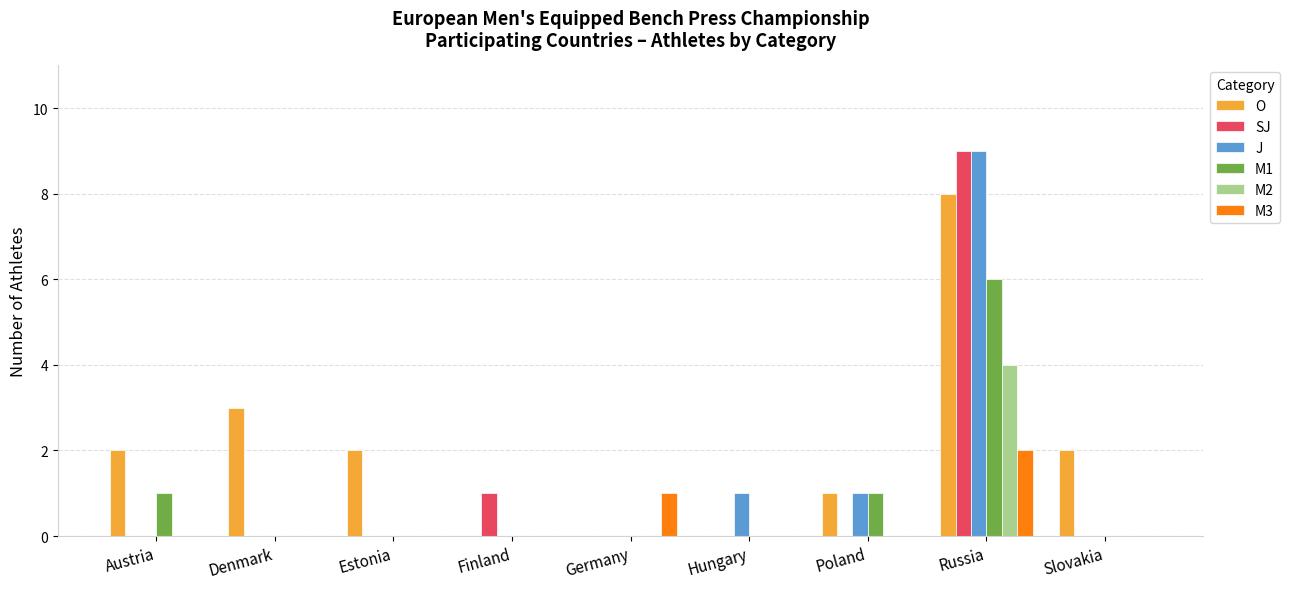

What is the total value across all series at Slovakia?

2